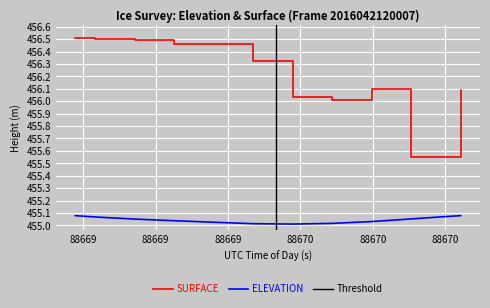

Between 88670.06 and 88669.4046, which is larger?

88670.06